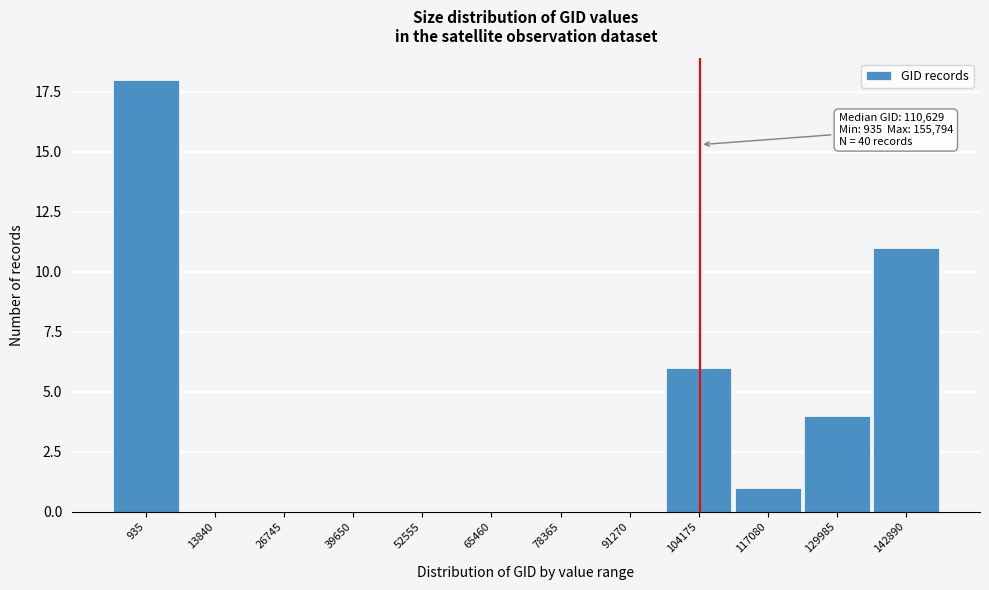

Reading right to left, extract all data points from this chart.

142890=11	129985=4	117080=1	104175=6	91270=0	78365=0	65460=0	52555=0	39650=0	26745=0	13840=0	935=18